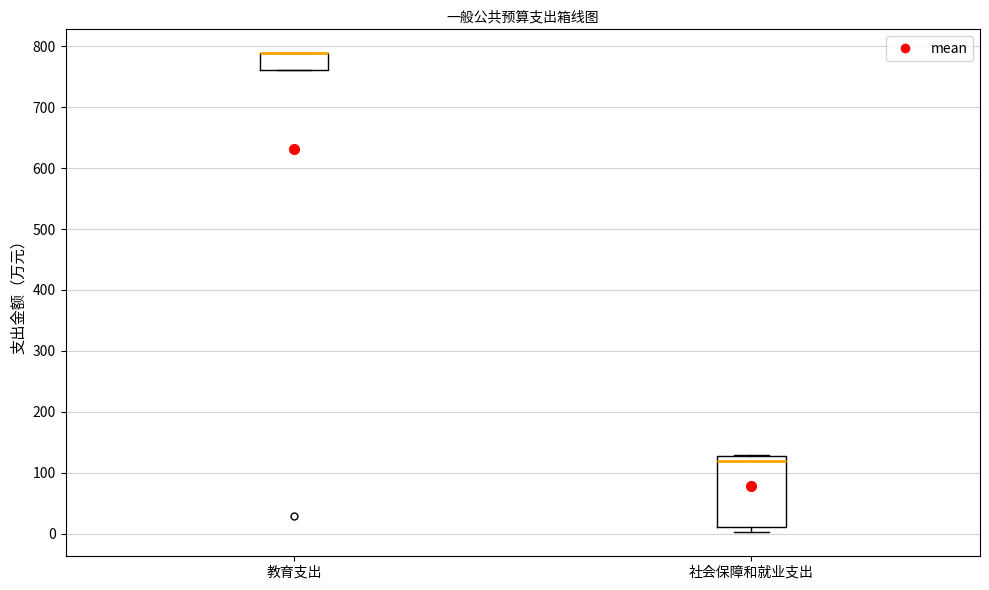

Which box is the tallest, from its lower edge to its upper edge?

社会保障和就业支出